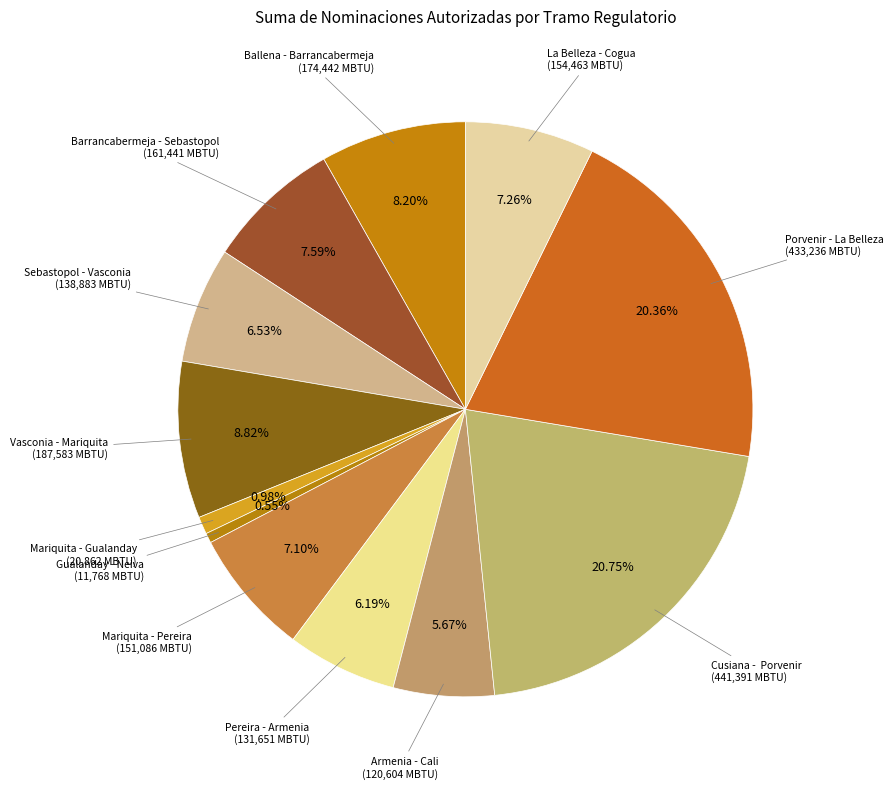

Which slice is the smallest?

Gualanday - Neiva